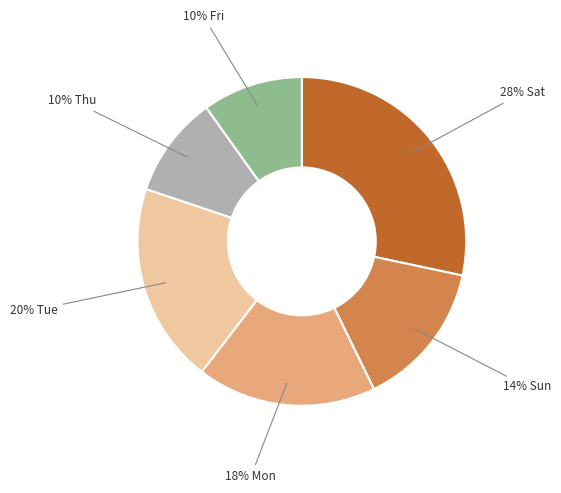

To the nearest percent, what is the average slice percentage?

17%